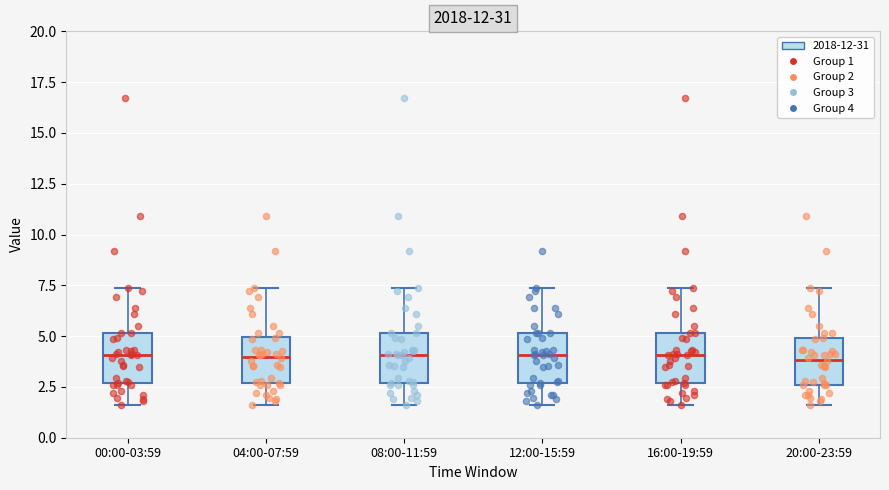

Reading left to right, read every box against the y-axis: the position of its median line, the range the box covers, and the ends of its whiskers. The values are not printed on the chart, so give them approximately, as read against the axis.

00:00-03:59: median 4.0, box 2.5 to 5.0, whiskers 1.5 to 7.5
04:00-07:59: median 4.0, box 2.5 to 5.0, whiskers 1.5 to 7.5
08:00-11:59: median 4.0, box 2.5 to 5.0, whiskers 1.5 to 7.5
12:00-15:59: median 4.0, box 2.5 to 5.0, whiskers 1.5 to 7.5
16:00-19:59: median 4.0, box 2.5 to 5.0, whiskers 1.5 to 7.5
20:00-23:59: median 4.0, box 2.5 to 5.0, whiskers 1.5 to 7.5